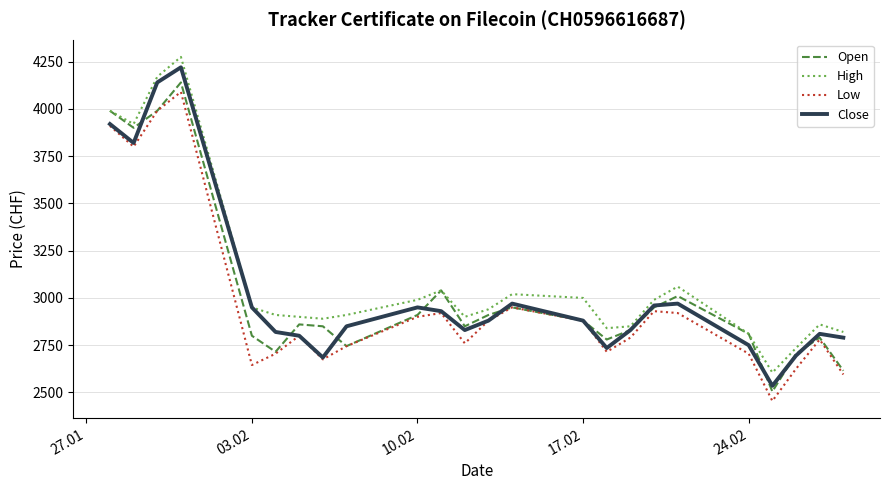

What is the minimum value shown in the chart?

2455